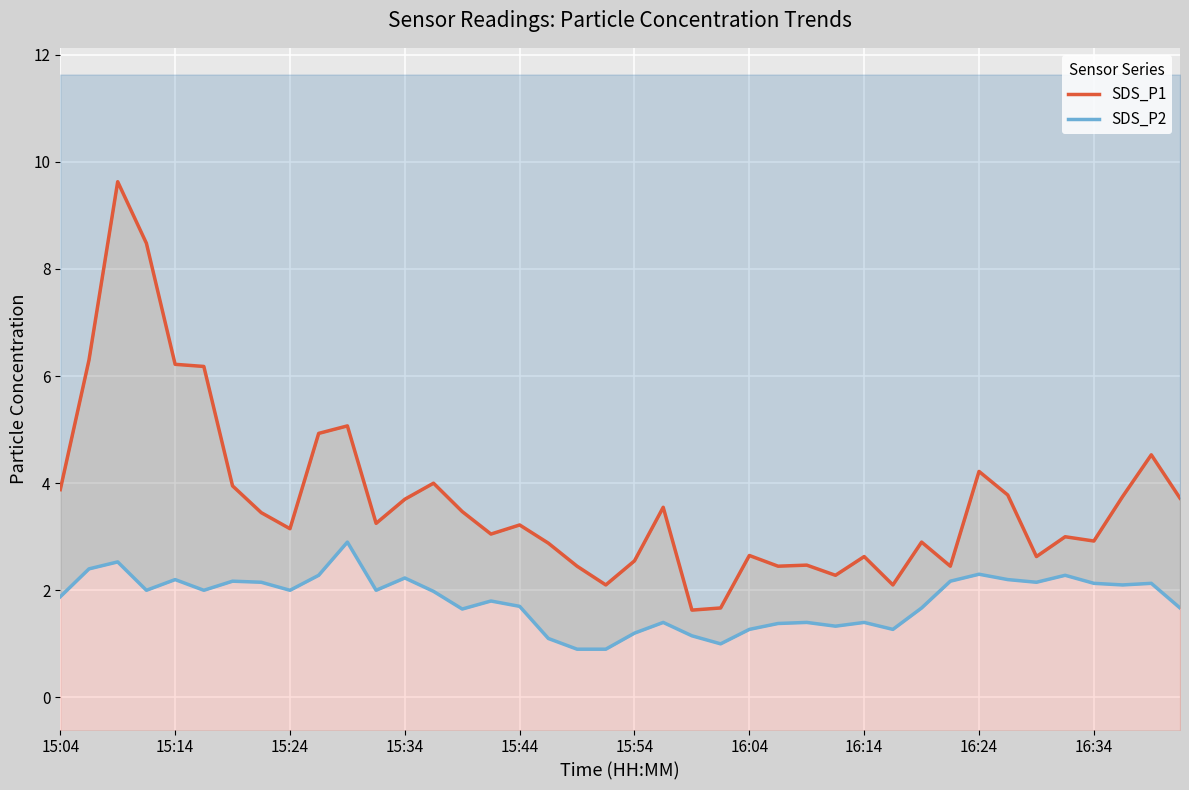

Read the SDS_P2 value at 22.

1.1